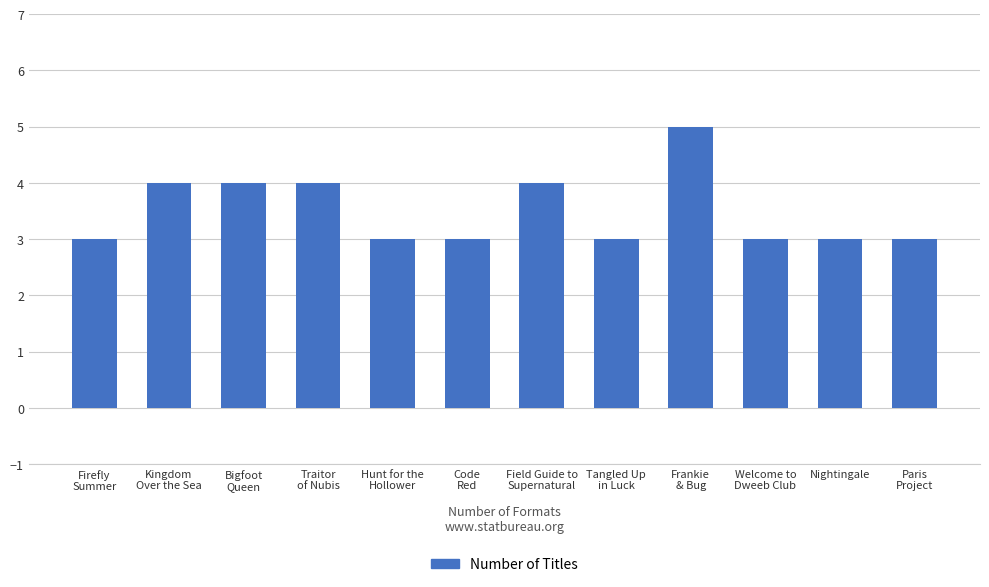

Is it true that the value at Code
Red is 3?

True